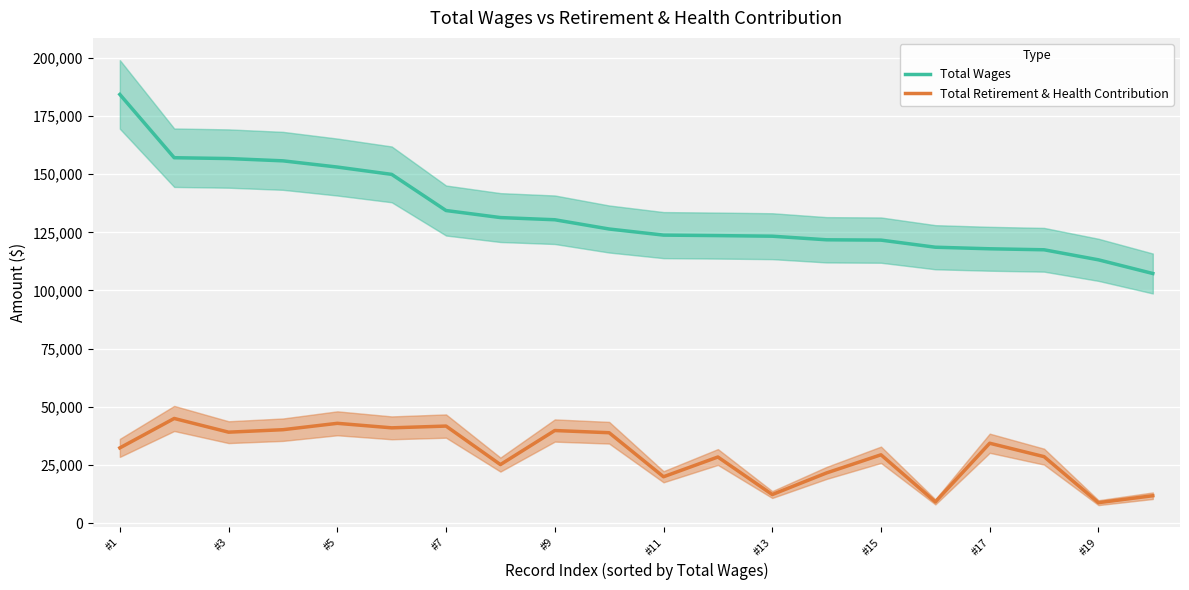

Which category has the highest value in the Total Wages series?

#1